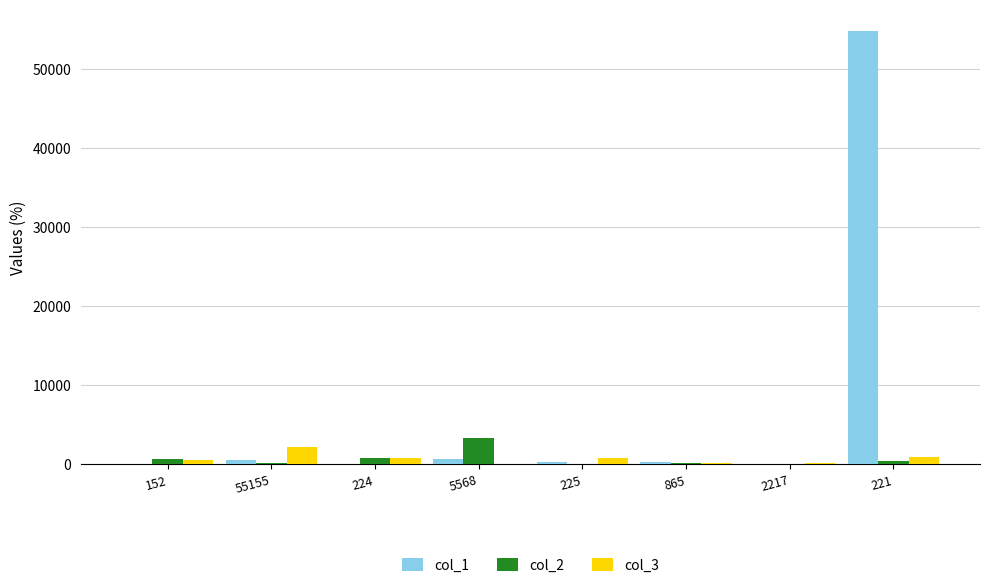

Which series has the largest total across all categories?

col_1